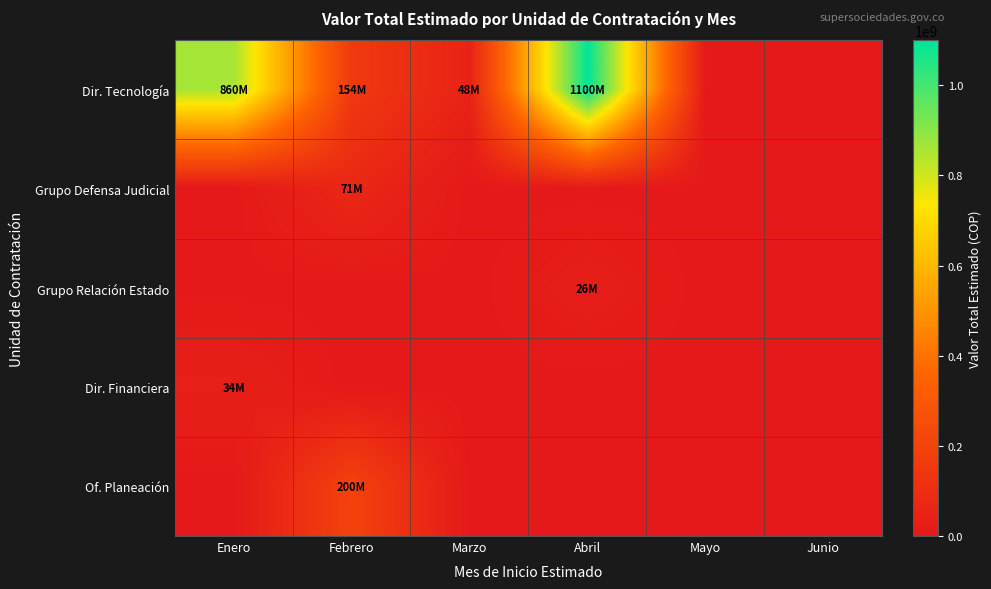

How many series are shown in this chart?

5